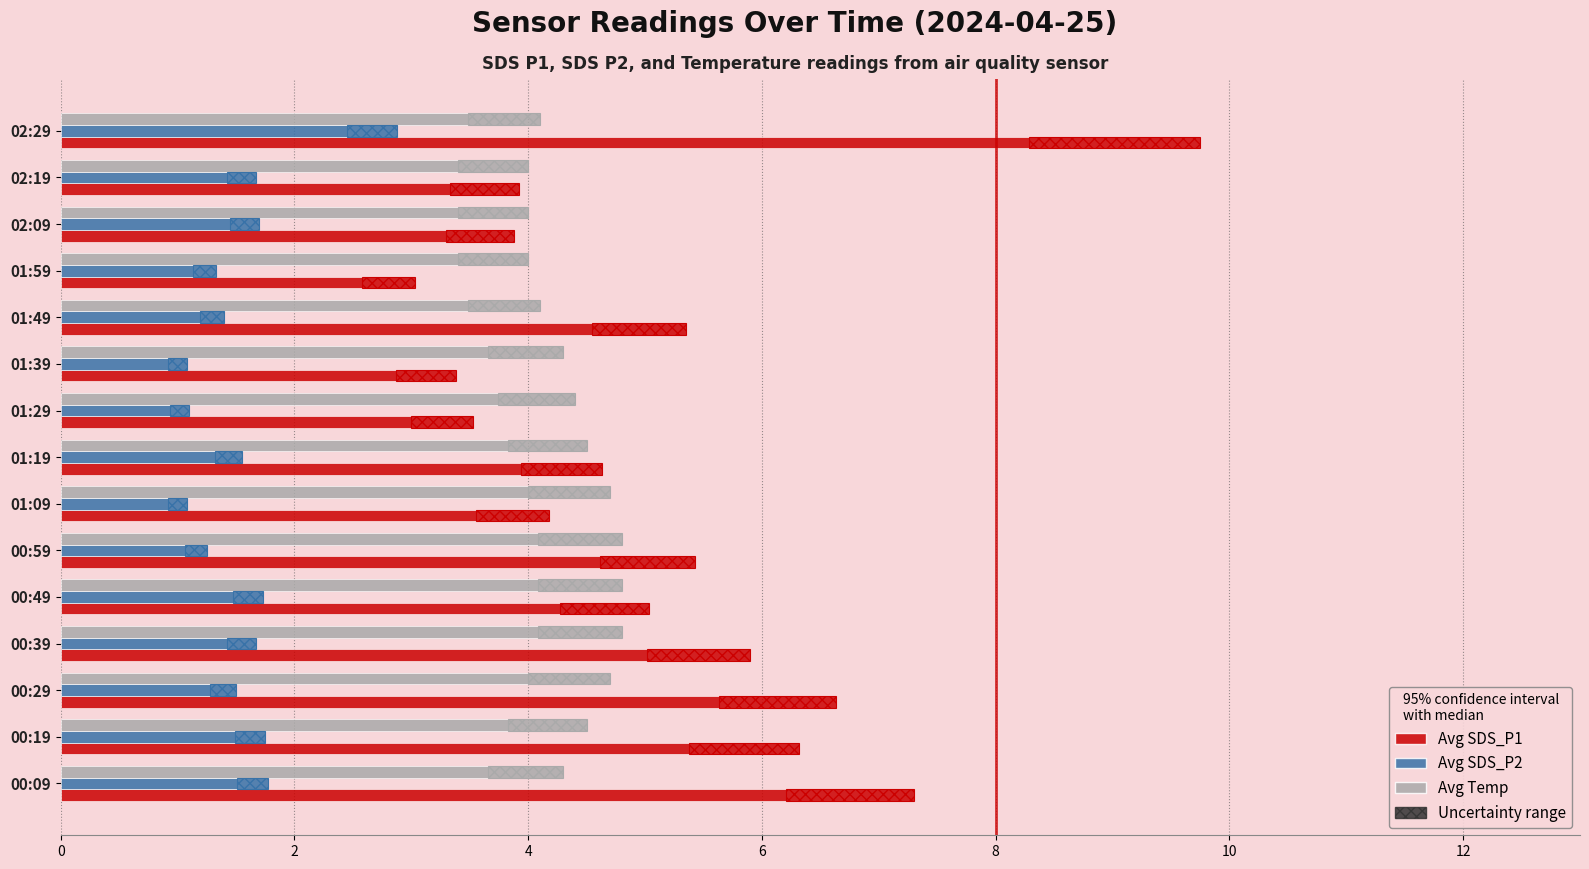

The Avg SDS_P1 series shows 1.6 at 01:49. True or false?

False